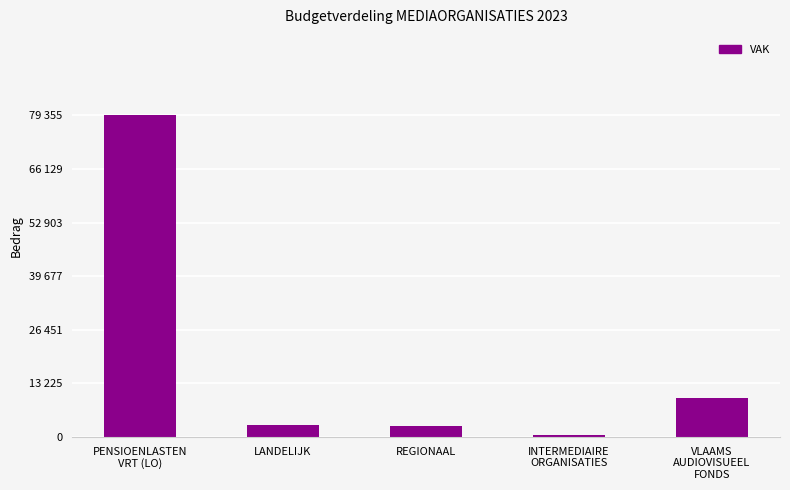

What is the difference between the values at VLAAMS
AUDIOVISUEEL
FONDS and INTERMEDIAIRE
ORGANISATIES?

9228